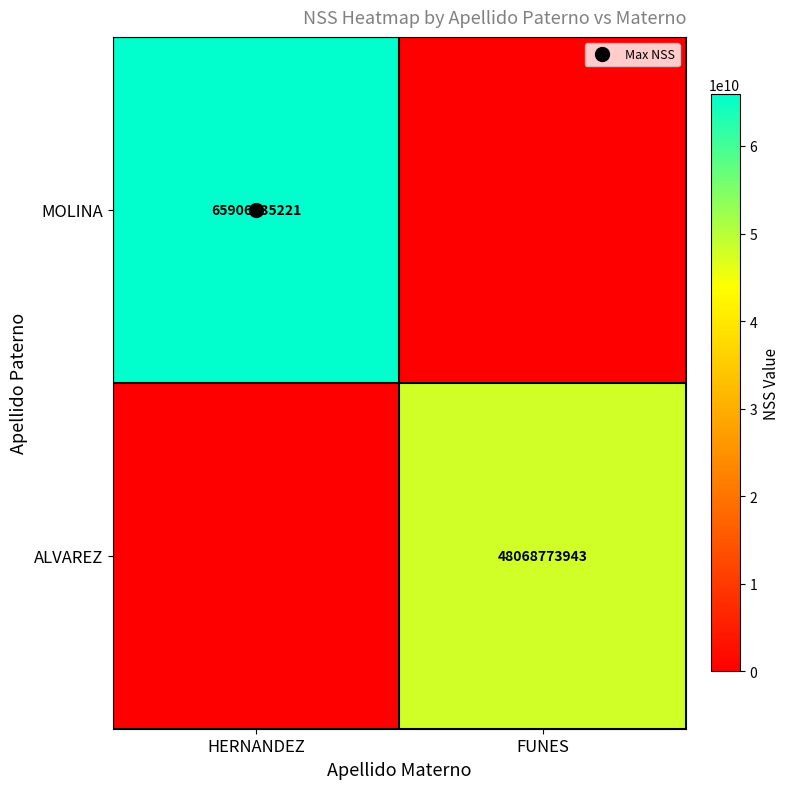

What is the average value of the MOLINA series?

32953417610